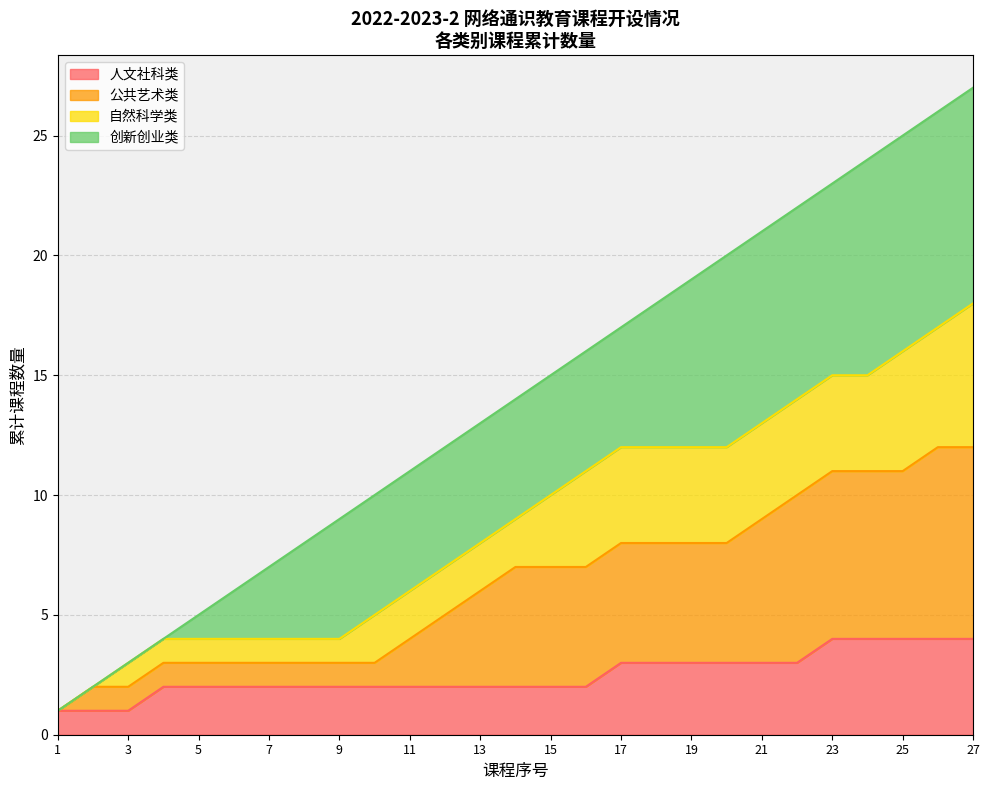

Reading left to right, extract all data points from this chart.

1=1	2=2	3=3	4=4	5=5	6=6	7=7	8=8	9=9	10=10	11=11	12=12	13=13	14=14	15=15	16=16	17=17	18=18	19=19	20=20	21=21	22=22	23=23	24=24	25=25	26=26	27=27